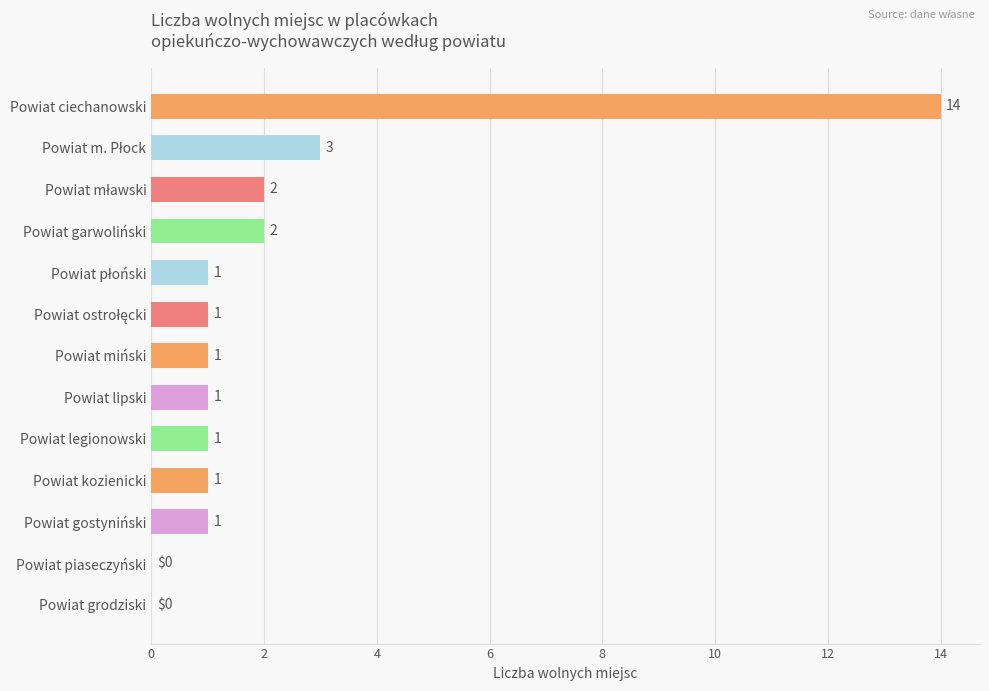

What is the ratio of the value at Powiat kozienicki to the value at Powiat miński?

1.0